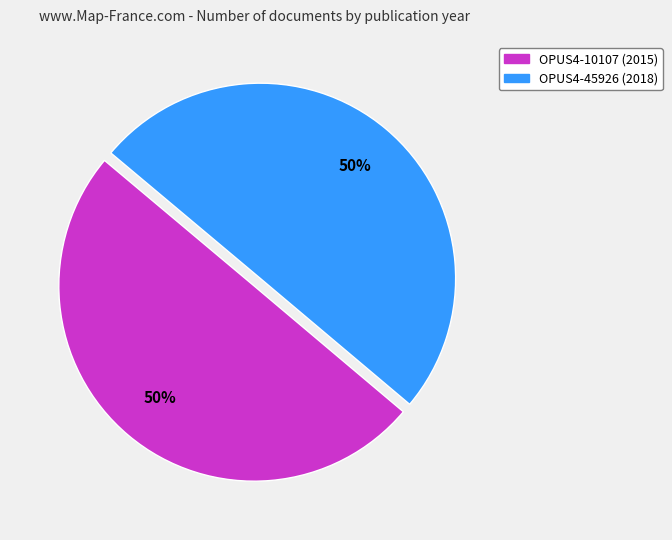

The OPUS4-10107 slice represents 44% of the pie. True or false?

False